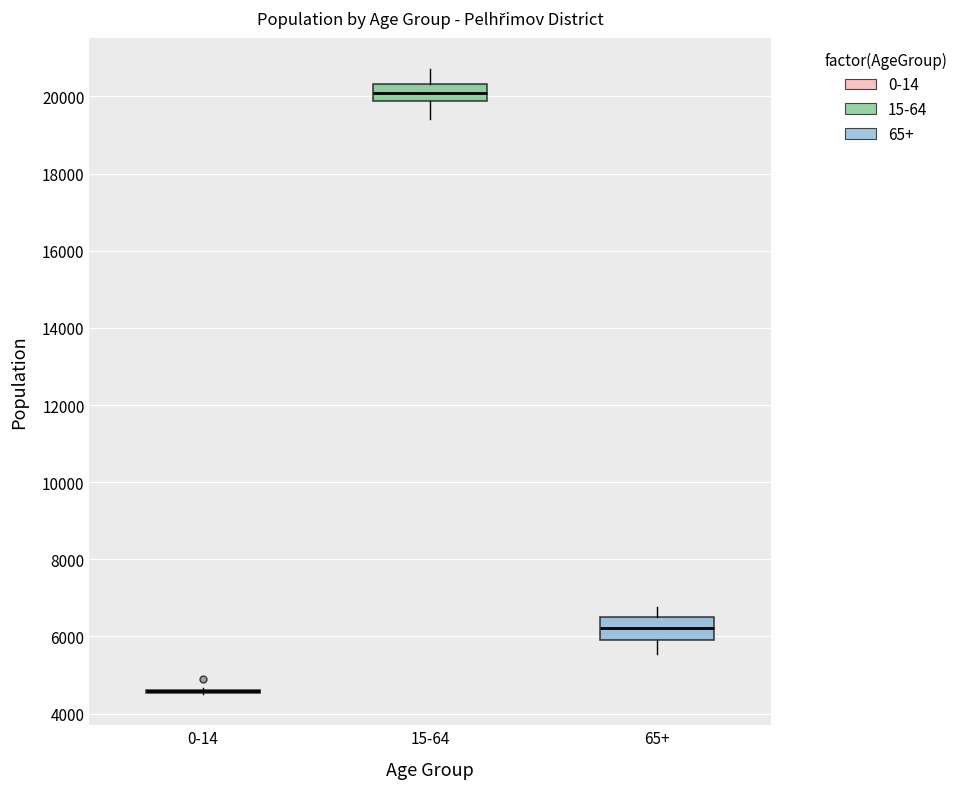

Reading left to right, transcribe this box plot: for each box, give where its median line is, the range the box spans, and where its two whiskers end, as read against the y-axis. The values are not printed on the chart, so give them approximately, as read against the axis.

0-14: box collapsed to a line at 4600, whiskers 4600 to 4600
15-64: median 20000, box 19800 to 20400, whiskers 19400 to 20800
65+: median 6200, box 6000 to 6400, whiskers 5600 to 6800